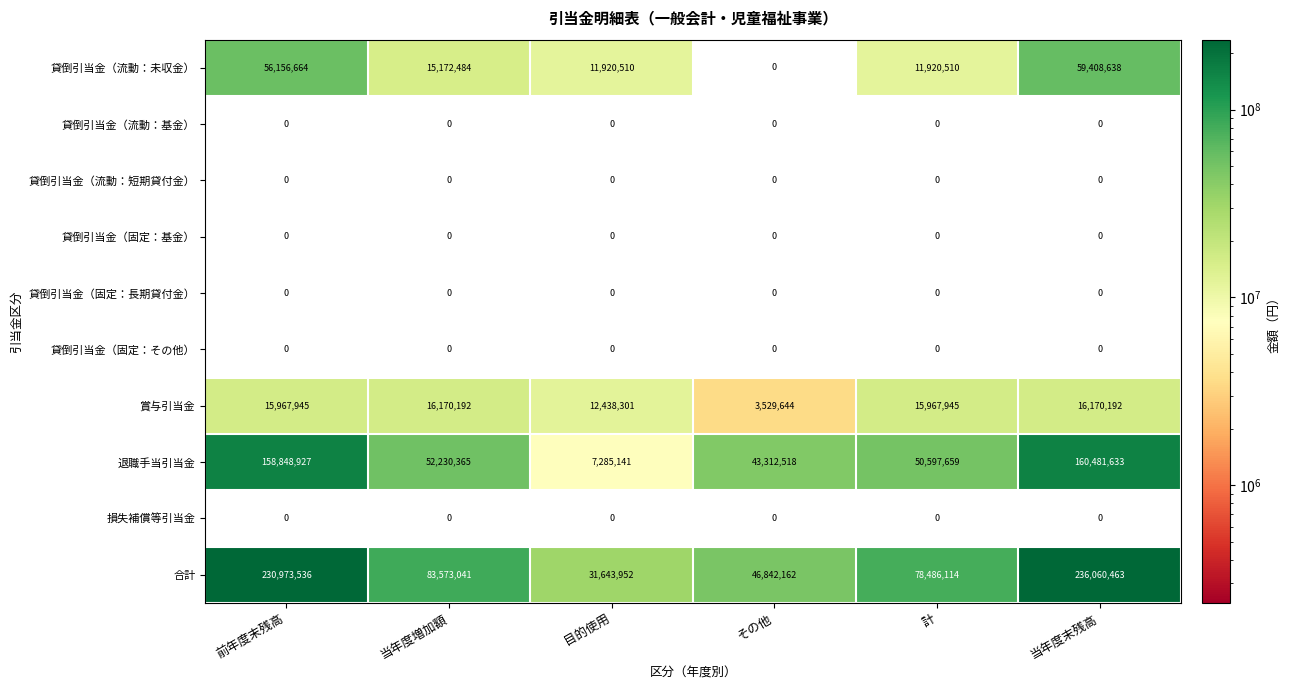

What is the greatest value displayed?

236060463